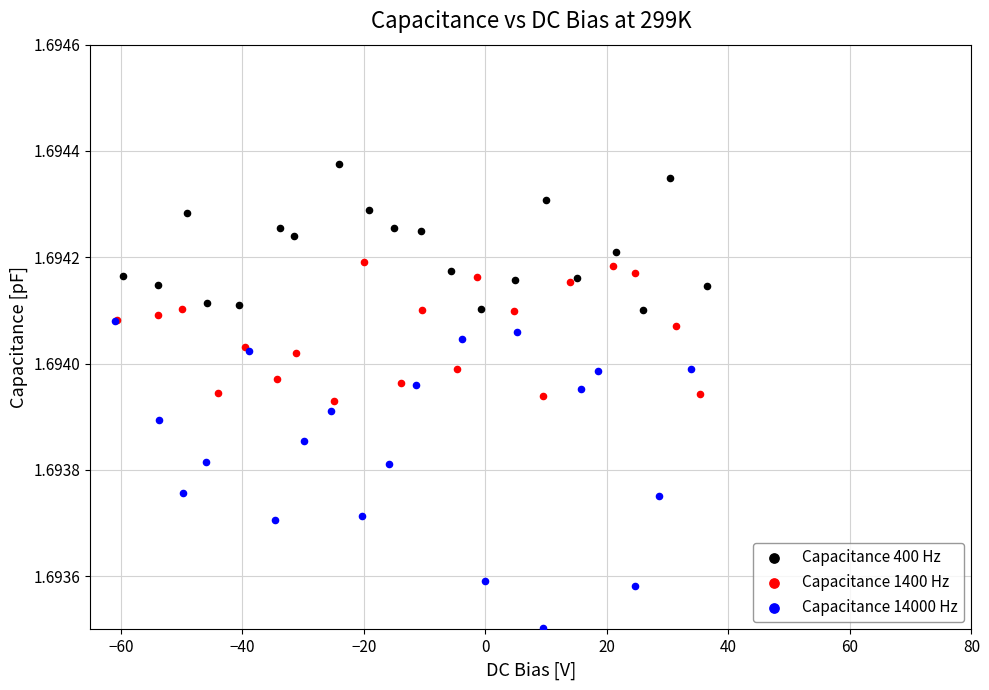

Which series contains the lowest Y value?

Capacitance 14000 Hz